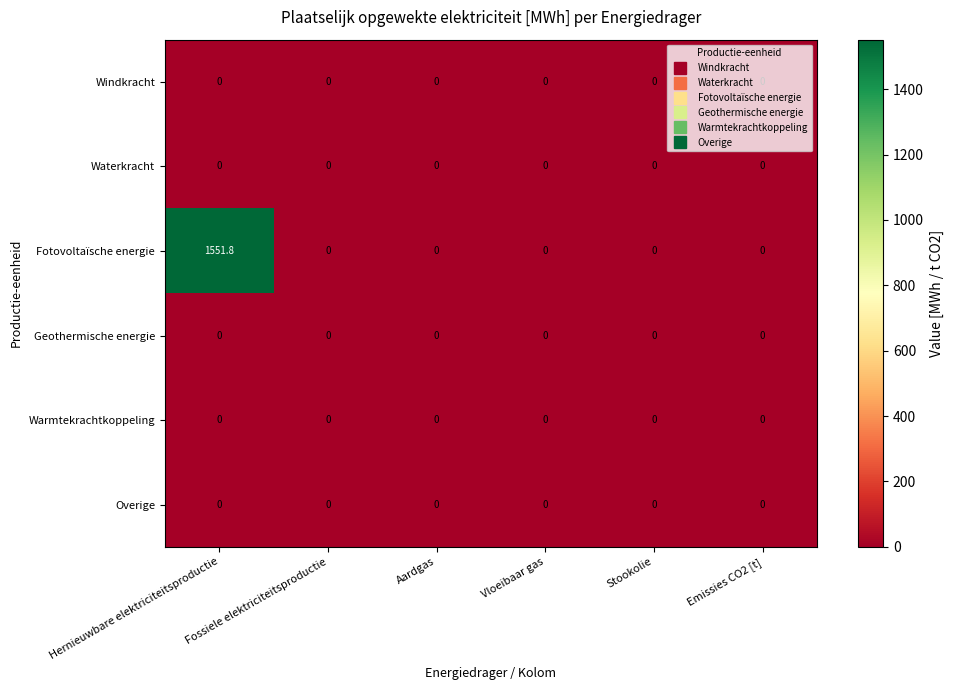

How many data points does each series have?

6